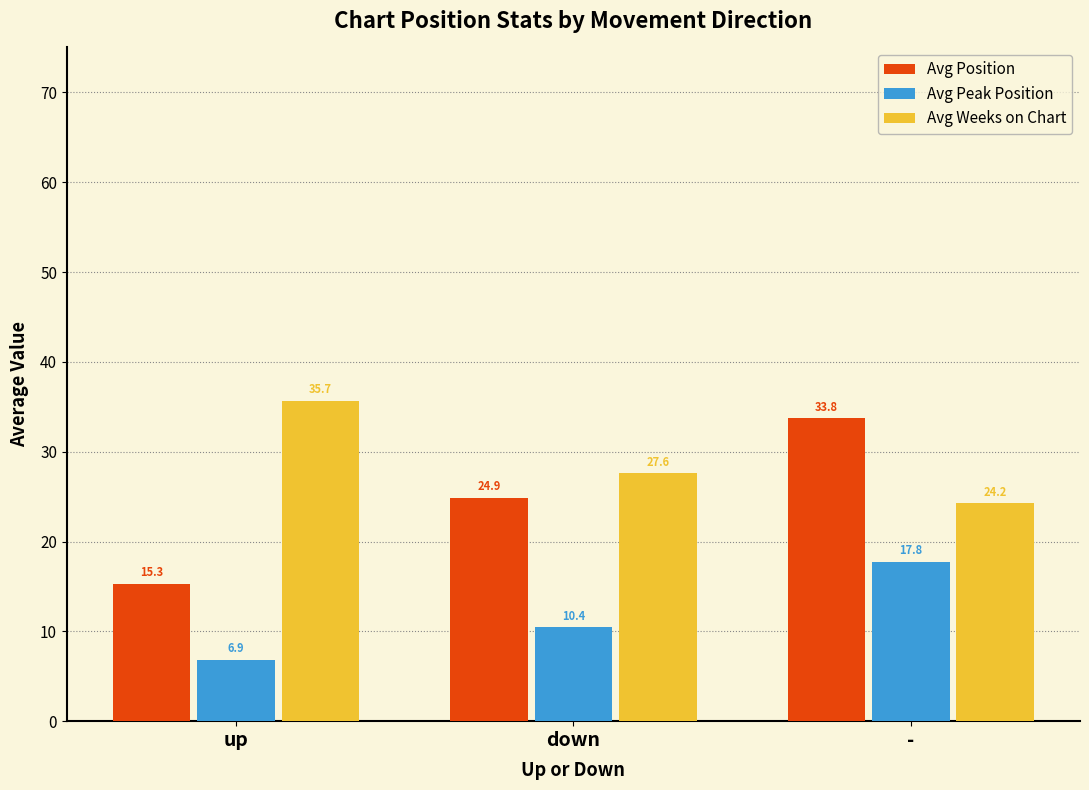

At which category is the sum across all series the highest?

-